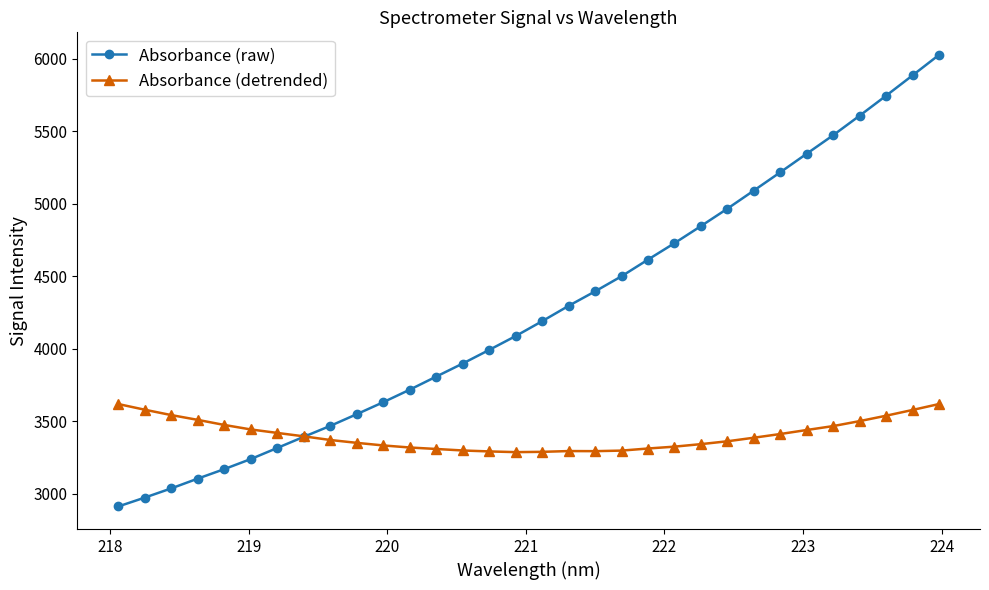

Rank the series by their maximum value, from highest to lowest.

Absorbance (raw), Absorbance (detrended)